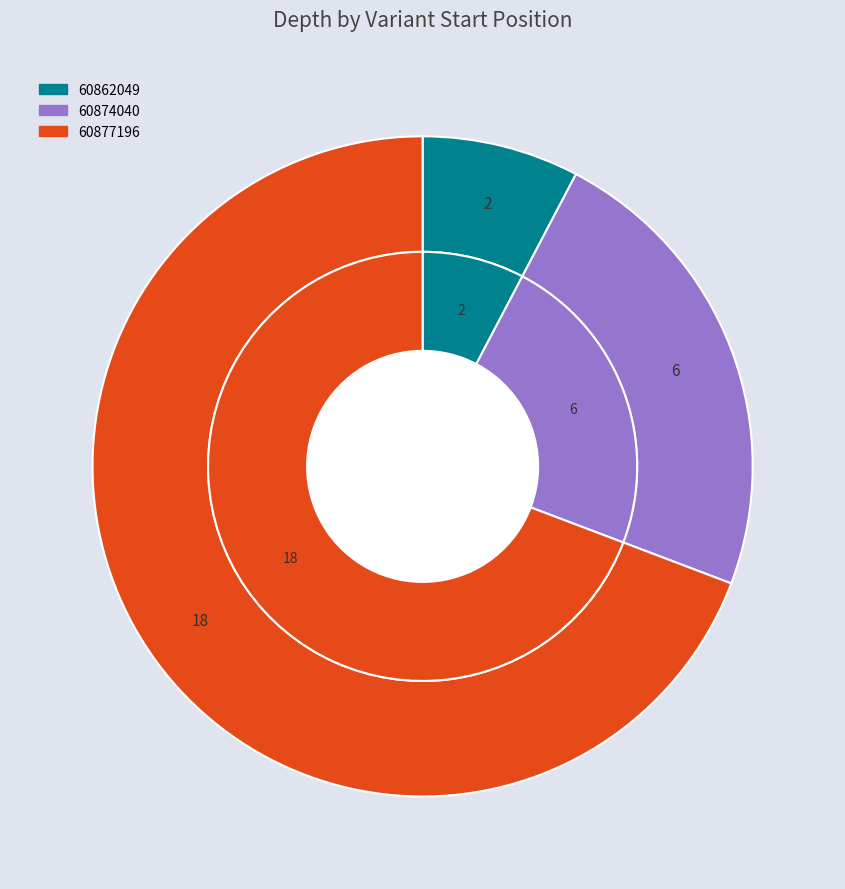

What is the majority slice?

60877196